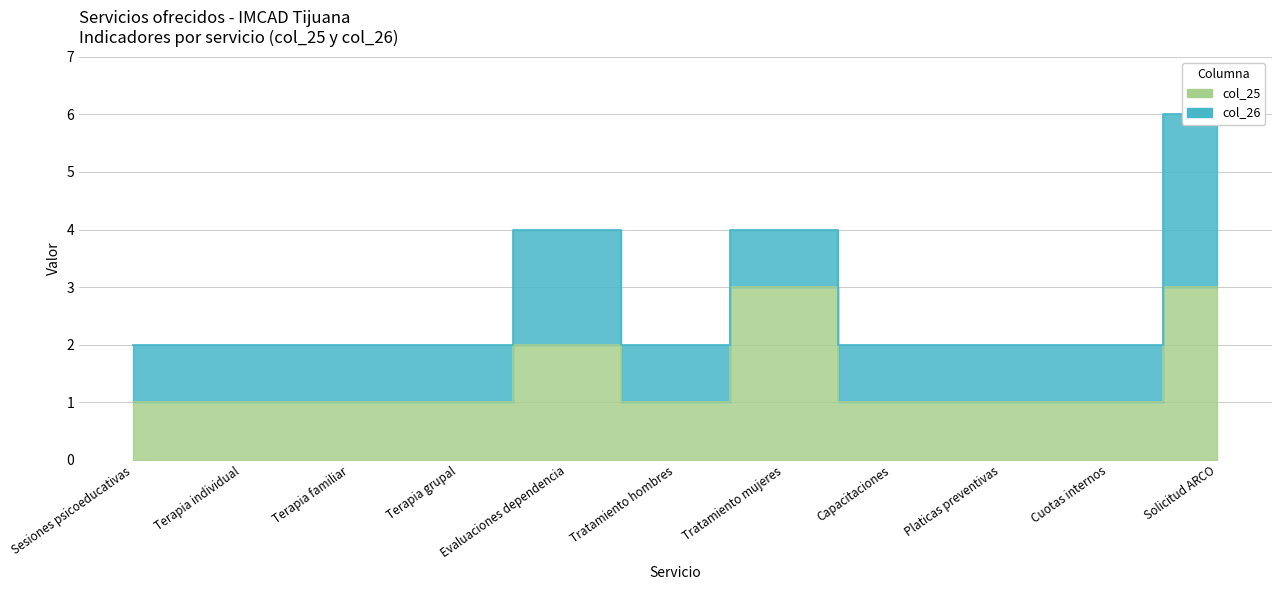

What is the greatest value displayed?

3